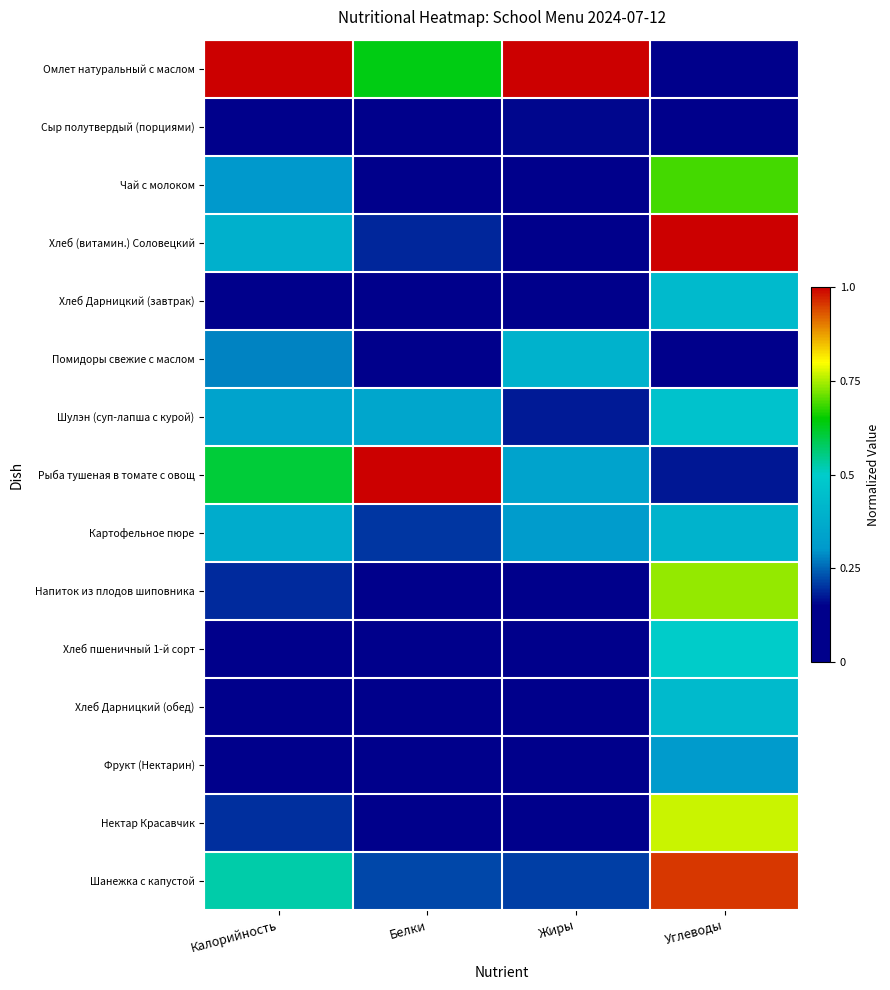

Reading left to right, transcribe all the data shown in this chart.

Омлет натуральный с маслом: Калорийность=1.0	Белки=0.6	Жиры=1.0	Углеводы=0.1
Сыр полутвердый (порциями): Калорийность=0.1	Белки=0.1	Жиры=0.2	Углеводы=0.0
Чай с молоком: Калорийность=0.3	Белки=0.1	Жиры=0.1	Углеводы=0.7
Хлеб (витамин.) Соловецкий: Калорийность=0.4	Белки=0.2	Жиры=0.0	Углеводы=1.0
Хлеб Дарницкий (завтрак): Калорийность=0.1	Белки=0.1	Жиры=0.0	Углеводы=0.4
Помидоры свежие с маслом: Калорийность=0.3	Белки=0.0	Жиры=0.4	Углеводы=0.1
Шулэн (суп-лапша с курой): Калорийность=0.3	Белки=0.4	Жиры=0.2	Углеводы=0.5
Рыба тушеная в томате с овощ: Калорийность=0.6	Белки=1.0	Жиры=0.3	Углеводы=0.2
Картофельное пюре: Калорийность=0.4	Белки=0.2	Жиры=0.3	Углеводы=0.4
Напиток из плодов шиповника: Калорийность=0.2	Белки=0.0	Жиры=0.0	Углеводы=0.7
Хлеб пшеничный 1-й сорт: Калорийность=0.1	Белки=0.1	Жиры=0.0	Углеводы=0.5
Хлеб Дарницкий (обед): Калорийность=0.1	Белки=0.1	Жиры=0.0	Углеводы=0.4
Фрукт (Нектарин): Калорийность=0.0	Белки=0.0	Жиры=0.0	Углеводы=0.3
Нектар Красавчик: Калорийность=0.2	Белки=0.0	Жиры=0.0	Углеводы=0.8
Шанежка с капустой: Калорийность=0.5	Белки=0.2	Жиры=0.2	Углеводы=1.0